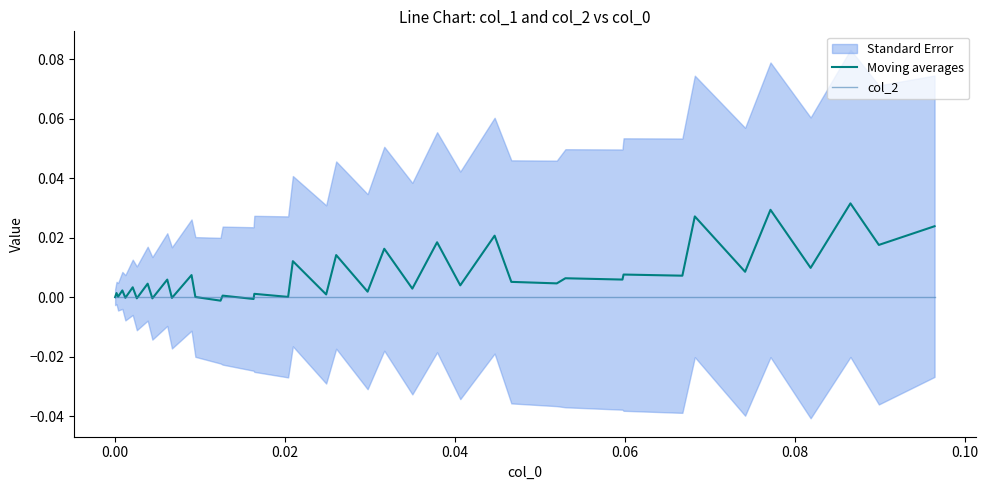

Which series has the largest total across all categories?

Moving averages